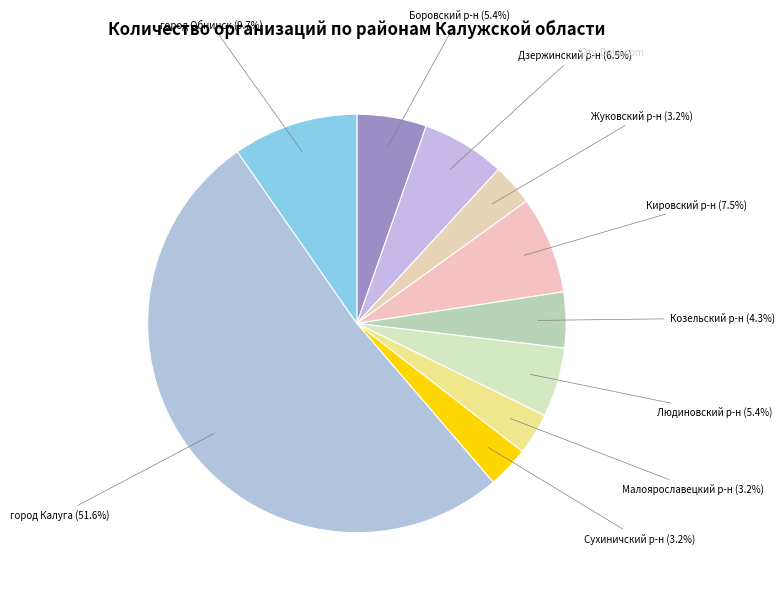

Count the number of slices in the pie.

10